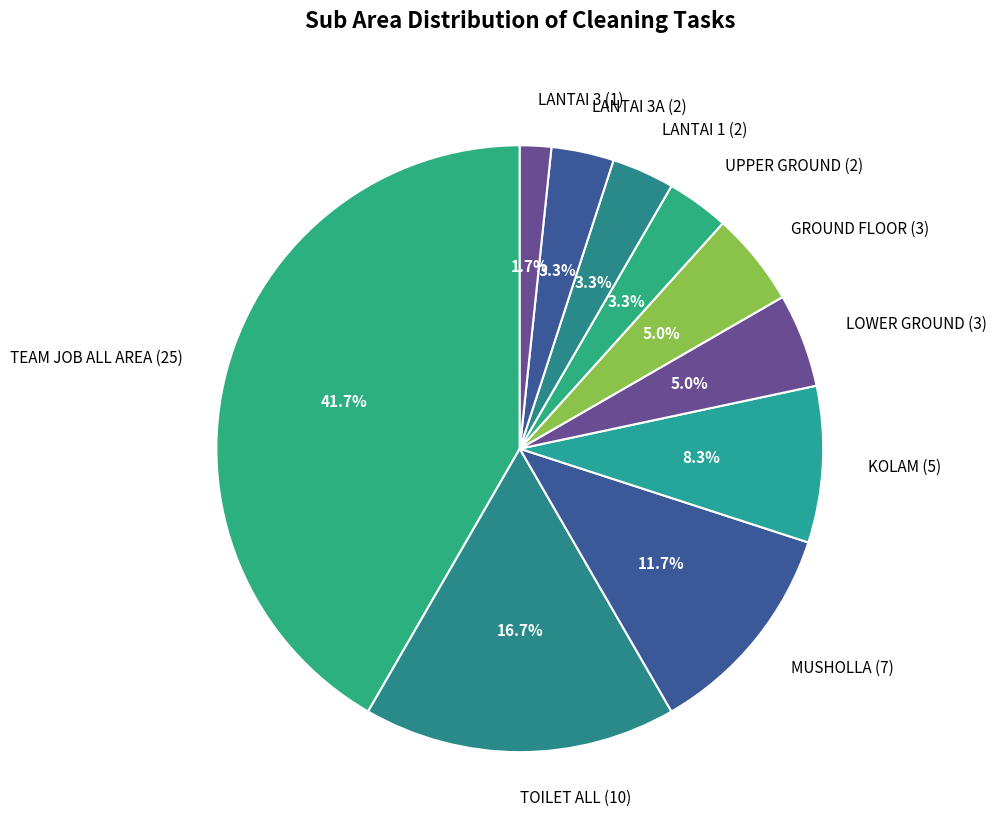

Which slice is the smallest?

LANTAI 3 (1)